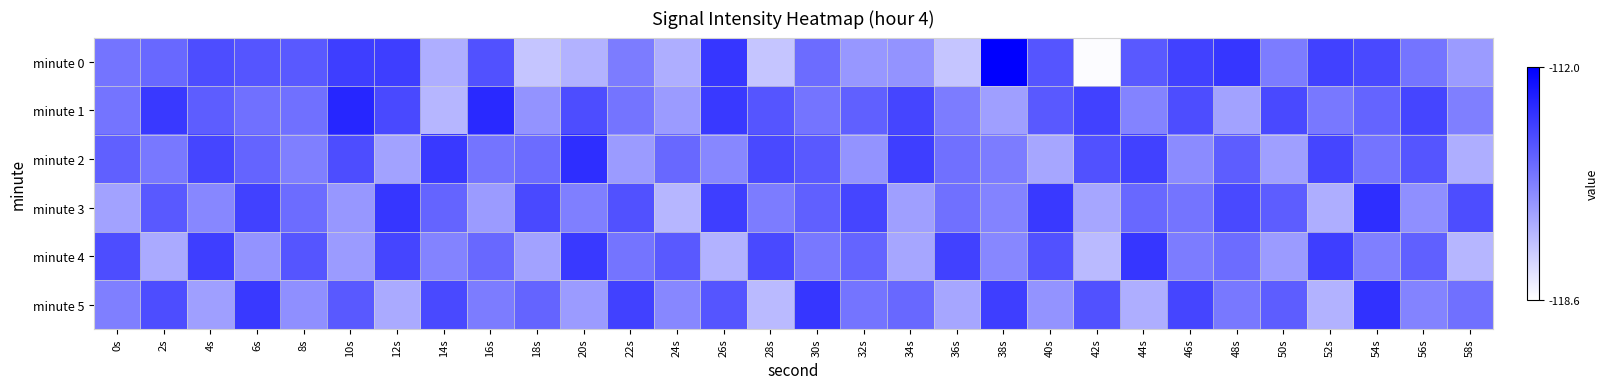

How many distinct data groups are displayed?

6